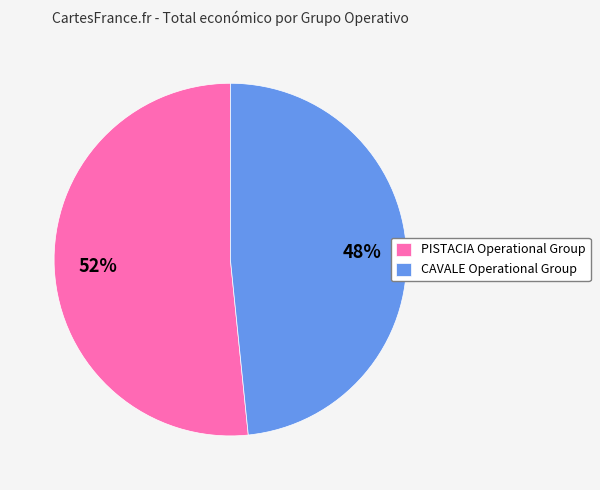

Which has a higher value, CAVALE Operational Group or PISTACIA Operational Group?

PISTACIA Operational Group